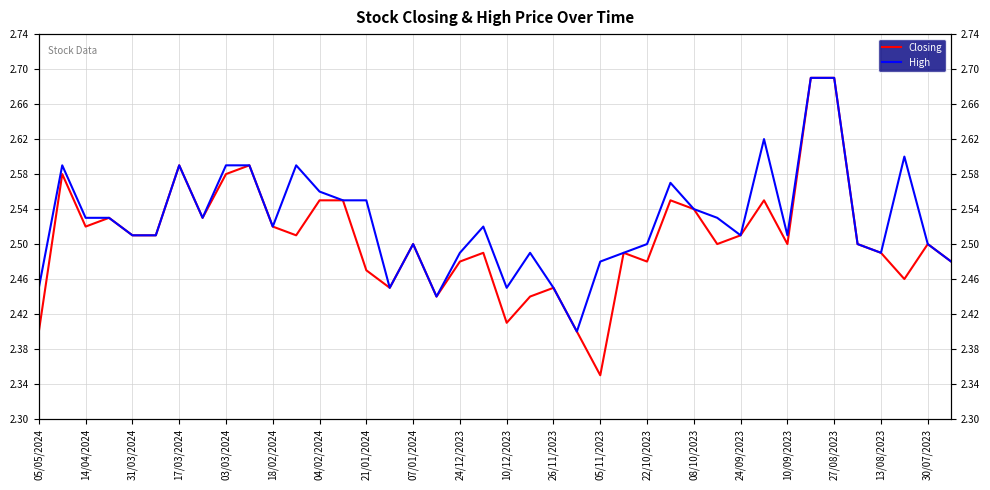

Rank the series by their average value, from lowest to highest.

Closing, High